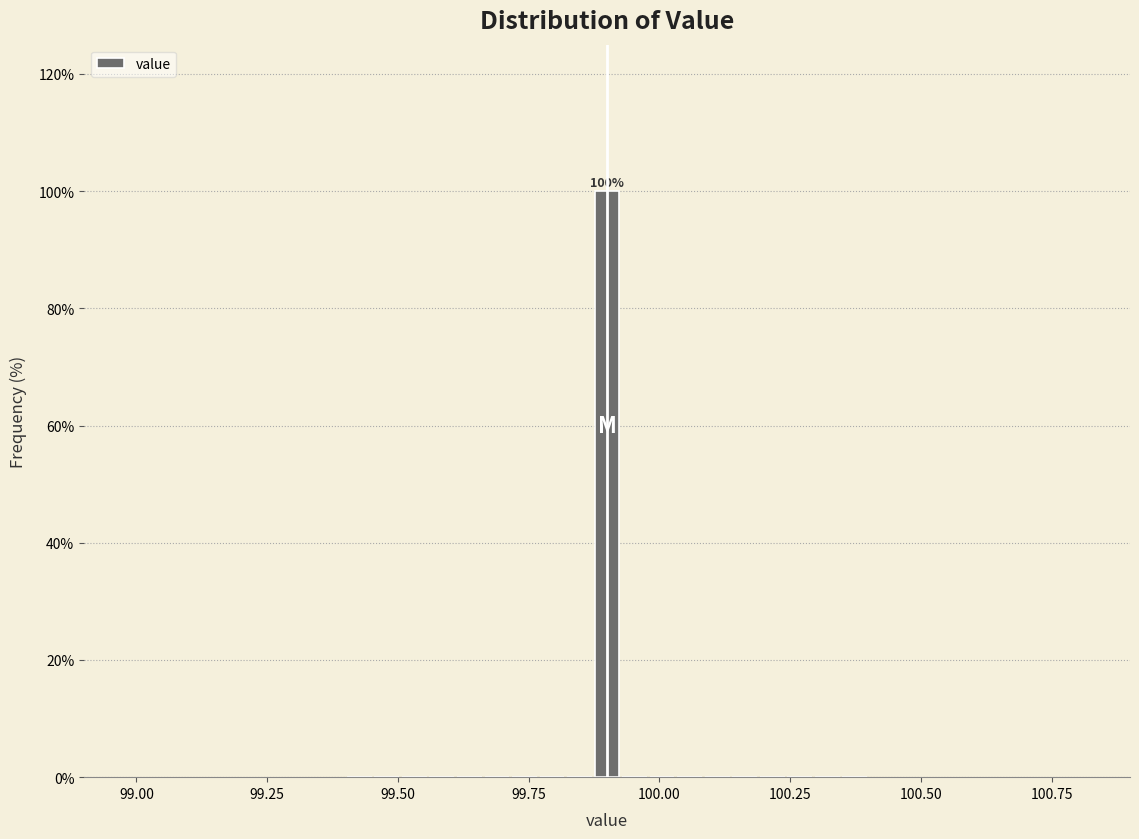

Read against the x-axis, roughly where is the centre of the tallest bar?

99.90